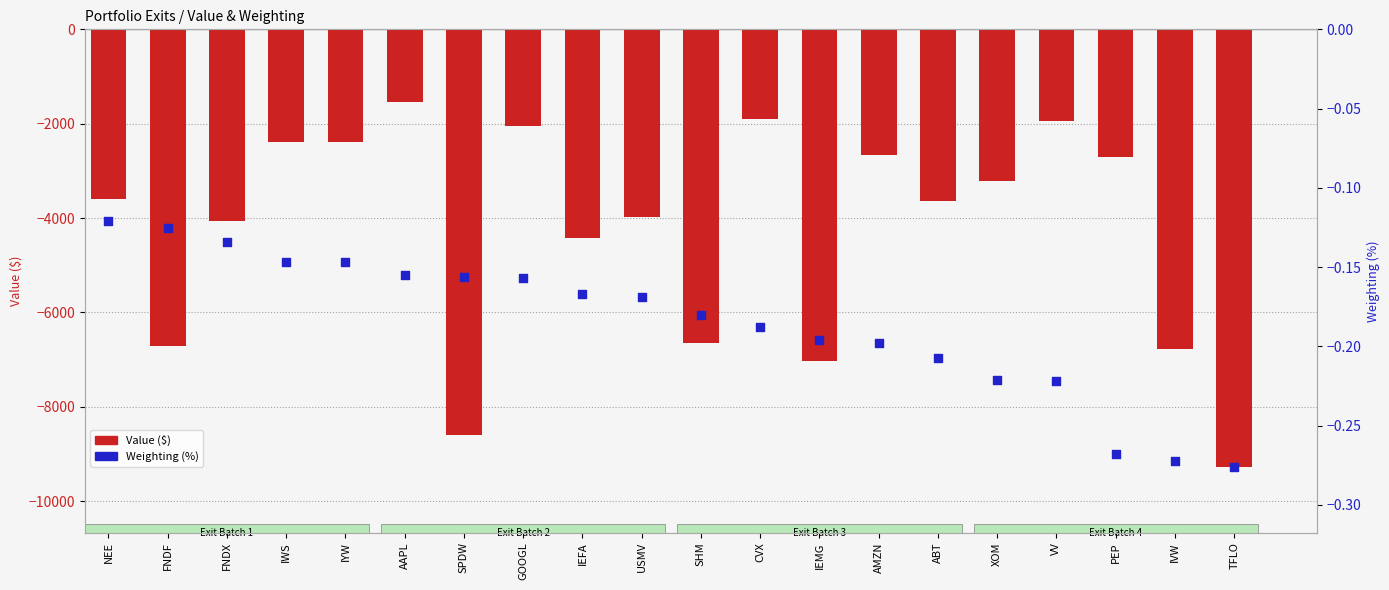

What are all the series names shown in the legend?

Value ($), Weighting (%)